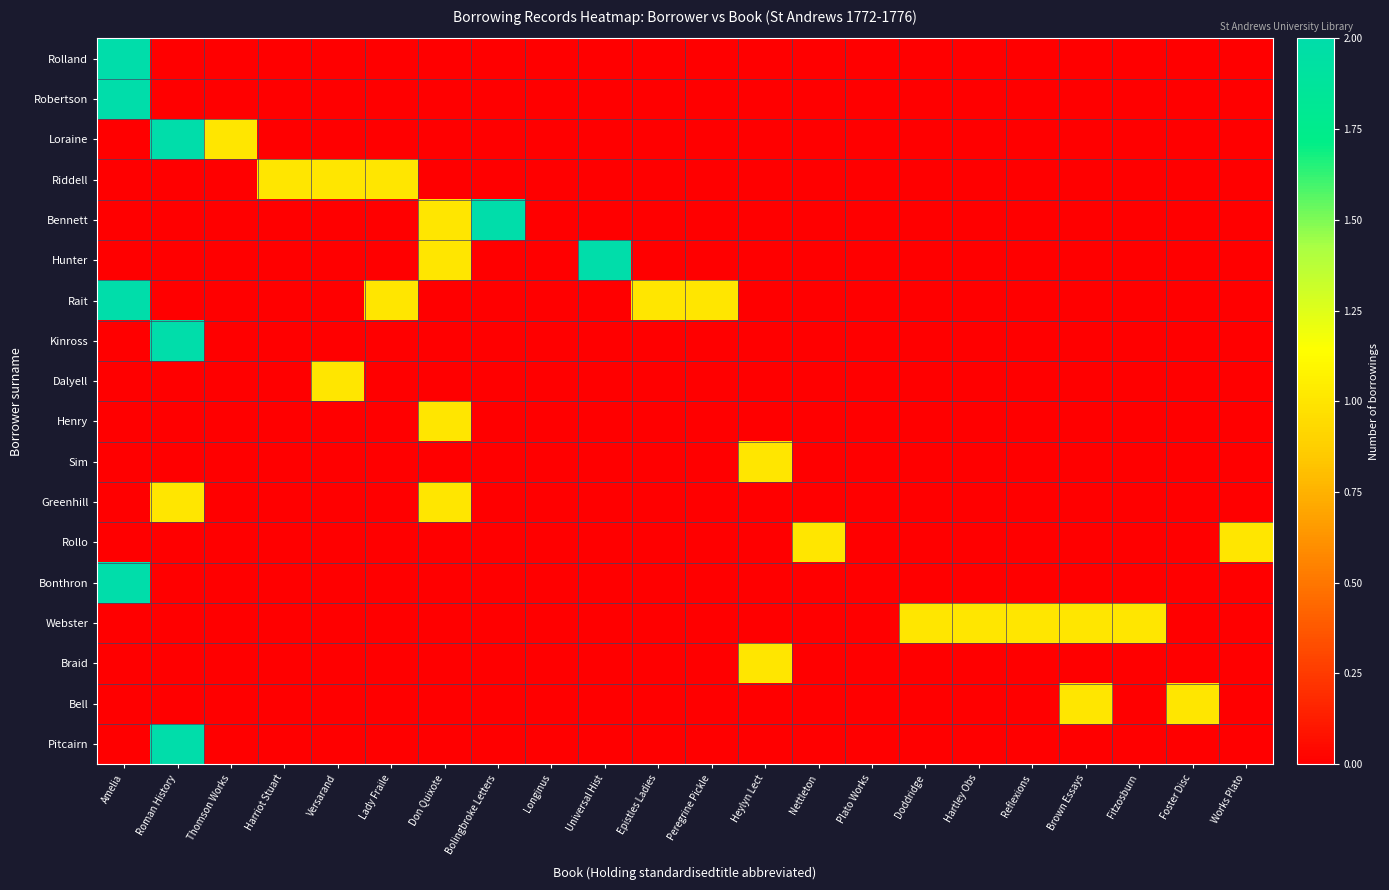

Reading right to left, what are all the values shown in this chart?

Rolland: Works Plato=0	Foster Disc=0	Fitzosburn=0	Brown Essays=0	Reflexions=0	Hartley Obs=0	Doddridge=0	Plato Works=0	Nettleton=0	Heylyn Lect=0	Peregrine Pickle=0	Epistles Ladies=0	Universal Hist=0	Longinus=0	Bolingbroke Letters=0	Don Quixote=0	Lady Fraile=0	Versarand=0	Harriot Stuart=0	Thomson Works=0	Roman History=0	Amelia=2
Robertson: Works Plato=0	Foster Disc=0	Fitzosburn=0	Brown Essays=0	Reflexions=0	Hartley Obs=0	Doddridge=0	Plato Works=0	Nettleton=0	Heylyn Lect=0	Peregrine Pickle=0	Epistles Ladies=0	Universal Hist=0	Longinus=0	Bolingbroke Letters=0	Don Quixote=0	Lady Fraile=0	Versarand=0	Harriot Stuart=0	Thomson Works=0	Roman History=0	Amelia=2
Loraine: Works Plato=0	Foster Disc=0	Fitzosburn=0	Brown Essays=0	Reflexions=0	Hartley Obs=0	Doddridge=0	Plato Works=0	Nettleton=0	Heylyn Lect=0	Peregrine Pickle=0	Epistles Ladies=0	Universal Hist=0	Longinus=0	Bolingbroke Letters=0	Don Quixote=0	Lady Fraile=0	Versarand=0	Harriot Stuart=0	Thomson Works=1	Roman History=2	Amelia=0
Riddell: Works Plato=0	Foster Disc=0	Fitzosburn=0	Brown Essays=0	Reflexions=0	Hartley Obs=0	Doddridge=0	Plato Works=0	Nettleton=0	Heylyn Lect=0	Peregrine Pickle=0	Epistles Ladies=0	Universal Hist=0	Longinus=0	Bolingbroke Letters=0	Don Quixote=0	Lady Fraile=1	Versarand=1	Harriot Stuart=1	Thomson Works=0	Roman History=0	Amelia=0
Bennett: Works Plato=0	Foster Disc=0	Fitzosburn=0	Brown Essays=0	Reflexions=0	Hartley Obs=0	Doddridge=0	Plato Works=0	Nettleton=0	Heylyn Lect=0	Peregrine Pickle=0	Epistles Ladies=0	Universal Hist=0	Longinus=0	Bolingbroke Letters=2	Don Quixote=1	Lady Fraile=0	Versarand=0	Harriot Stuart=0	Thomson Works=0	Roman History=0	Amelia=0
Hunter: Works Plato=0	Foster Disc=0	Fitzosburn=0	Brown Essays=0	Reflexions=0	Hartley Obs=0	Doddridge=0	Plato Works=0	Nettleton=0	Heylyn Lect=0	Peregrine Pickle=0	Epistles Ladies=0	Universal Hist=2	Longinus=0	Bolingbroke Letters=0	Don Quixote=1	Lady Fraile=0	Versarand=0	Harriot Stuart=0	Thomson Works=0	Roman History=0	Amelia=0
Rait: Works Plato=0	Foster Disc=0	Fitzosburn=0	Brown Essays=0	Reflexions=0	Hartley Obs=0	Doddridge=0	Plato Works=0	Nettleton=0	Heylyn Lect=0	Peregrine Pickle=1	Epistles Ladies=1	Universal Hist=0	Longinus=0	Bolingbroke Letters=0	Don Quixote=0	Lady Fraile=1	Versarand=0	Harriot Stuart=0	Thomson Works=0	Roman History=0	Amelia=2
Kinross: Works Plato=0	Foster Disc=0	Fitzosburn=0	Brown Essays=0	Reflexions=0	Hartley Obs=0	Doddridge=0	Plato Works=0	Nettleton=0	Heylyn Lect=0	Peregrine Pickle=0	Epistles Ladies=0	Universal Hist=0	Longinus=0	Bolingbroke Letters=0	Don Quixote=0	Lady Fraile=0	Versarand=0	Harriot Stuart=0	Thomson Works=0	Roman History=2	Amelia=0
Dalyell: Works Plato=0	Foster Disc=0	Fitzosburn=0	Brown Essays=0	Reflexions=0	Hartley Obs=0	Doddridge=0	Plato Works=0	Nettleton=0	Heylyn Lect=0	Peregrine Pickle=0	Epistles Ladies=0	Universal Hist=0	Longinus=0	Bolingbroke Letters=0	Don Quixote=0	Lady Fraile=0	Versarand=1	Harriot Stuart=0	Thomson Works=0	Roman History=0	Amelia=0
Henry: Works Plato=0	Foster Disc=0	Fitzosburn=0	Brown Essays=0	Reflexions=0	Hartley Obs=0	Doddridge=0	Plato Works=0	Nettleton=0	Heylyn Lect=0	Peregrine Pickle=0	Epistles Ladies=0	Universal Hist=0	Longinus=0	Bolingbroke Letters=0	Don Quixote=1	Lady Fraile=0	Versarand=0	Harriot Stuart=0	Thomson Works=0	Roman History=0	Amelia=0
Sim: Works Plato=0	Foster Disc=0	Fitzosburn=0	Brown Essays=0	Reflexions=0	Hartley Obs=0	Doddridge=0	Plato Works=0	Nettleton=0	Heylyn Lect=1	Peregrine Pickle=0	Epistles Ladies=0	Universal Hist=0	Longinus=0	Bolingbroke Letters=0	Don Quixote=0	Lady Fraile=0	Versarand=0	Harriot Stuart=0	Thomson Works=0	Roman History=0	Amelia=0
Greenhill: Works Plato=0	Foster Disc=0	Fitzosburn=0	Brown Essays=0	Reflexions=0	Hartley Obs=0	Doddridge=0	Plato Works=0	Nettleton=0	Heylyn Lect=0	Peregrine Pickle=0	Epistles Ladies=0	Universal Hist=0	Longinus=0	Bolingbroke Letters=0	Don Quixote=1	Lady Fraile=0	Versarand=0	Harriot Stuart=0	Thomson Works=0	Roman History=1	Amelia=0
Rollo: Works Plato=1	Foster Disc=0	Fitzosburn=0	Brown Essays=0	Reflexions=0	Hartley Obs=0	Doddridge=0	Plato Works=0	Nettleton=1	Heylyn Lect=0	Peregrine Pickle=0	Epistles Ladies=0	Universal Hist=0	Longinus=0	Bolingbroke Letters=0	Don Quixote=0	Lady Fraile=0	Versarand=0	Harriot Stuart=0	Thomson Works=0	Roman History=0	Amelia=0
Bonthron: Works Plato=0	Foster Disc=0	Fitzosburn=0	Brown Essays=0	Reflexions=0	Hartley Obs=0	Doddridge=0	Plato Works=0	Nettleton=0	Heylyn Lect=0	Peregrine Pickle=0	Epistles Ladies=0	Universal Hist=0	Longinus=0	Bolingbroke Letters=0	Don Quixote=0	Lady Fraile=0	Versarand=0	Harriot Stuart=0	Thomson Works=0	Roman History=0	Amelia=2
Webster: Works Plato=0	Foster Disc=0	Fitzosburn=1	Brown Essays=1	Reflexions=1	Hartley Obs=1	Doddridge=1	Plato Works=0	Nettleton=0	Heylyn Lect=0	Peregrine Pickle=0	Epistles Ladies=0	Universal Hist=0	Longinus=0	Bolingbroke Letters=0	Don Quixote=0	Lady Fraile=0	Versarand=0	Harriot Stuart=0	Thomson Works=0	Roman History=0	Amelia=0
Braid: Works Plato=0	Foster Disc=0	Fitzosburn=0	Brown Essays=0	Reflexions=0	Hartley Obs=0	Doddridge=0	Plato Works=0	Nettleton=0	Heylyn Lect=1	Peregrine Pickle=0	Epistles Ladies=0	Universal Hist=0	Longinus=0	Bolingbroke Letters=0	Don Quixote=0	Lady Fraile=0	Versarand=0	Harriot Stuart=0	Thomson Works=0	Roman History=0	Amelia=0
Bell: Works Plato=0	Foster Disc=1	Fitzosburn=0	Brown Essays=1	Reflexions=0	Hartley Obs=0	Doddridge=0	Plato Works=0	Nettleton=0	Heylyn Lect=0	Peregrine Pickle=0	Epistles Ladies=0	Universal Hist=0	Longinus=0	Bolingbroke Letters=0	Don Quixote=0	Lady Fraile=0	Versarand=0	Harriot Stuart=0	Thomson Works=0	Roman History=0	Amelia=0
Pitcairn: Works Plato=0	Foster Disc=0	Fitzosburn=0	Brown Essays=0	Reflexions=0	Hartley Obs=0	Doddridge=0	Plato Works=0	Nettleton=0	Heylyn Lect=0	Peregrine Pickle=0	Epistles Ladies=0	Universal Hist=0	Longinus=0	Bolingbroke Letters=0	Don Quixote=0	Lady Fraile=0	Versarand=0	Harriot Stuart=0	Thomson Works=0	Roman History=2	Amelia=0